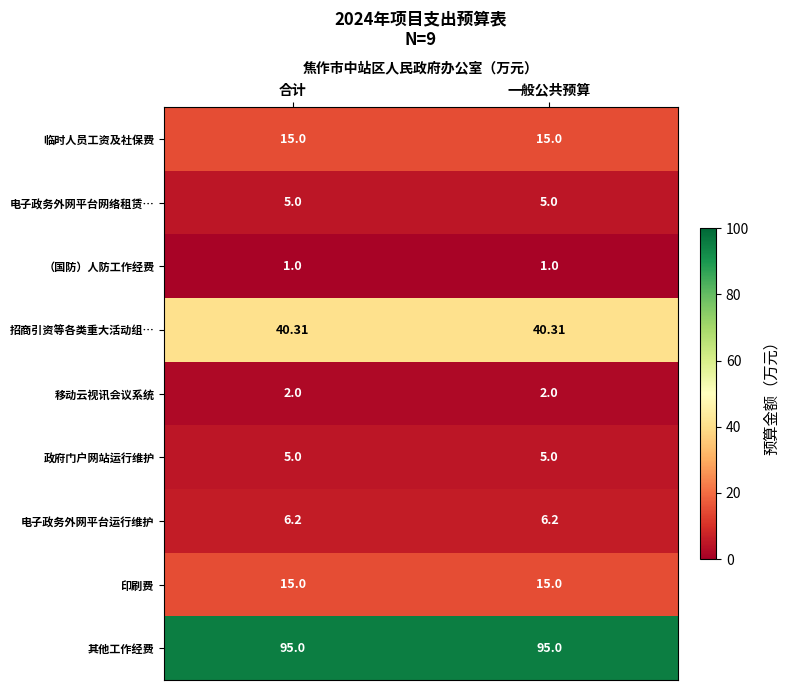

Is the value of 其他工作经费 at 合计 greater than the value of （国防）人防工作经费 at 合计?

Yes